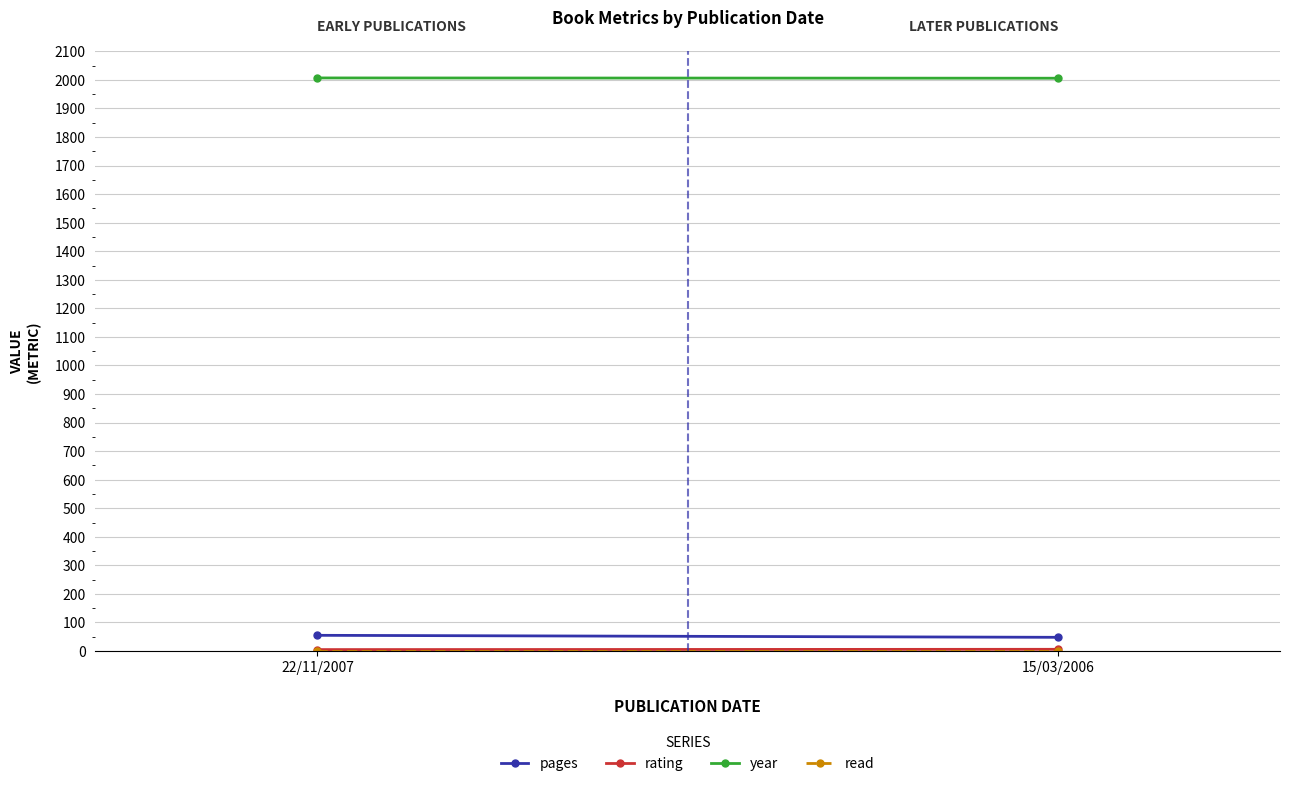

What is the sum of all rating values?

11